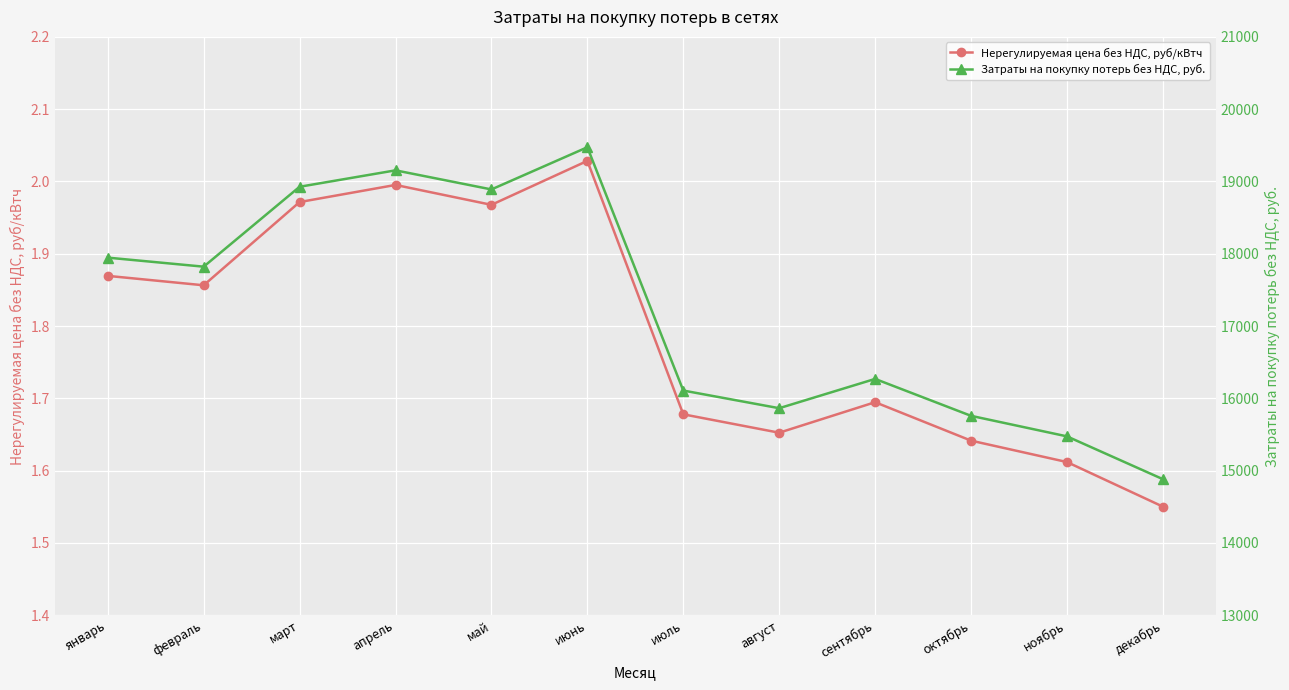

The Нерегулируемая цена без НДС, руб/кВтч series shows 1.7 at июль. True or false?

True